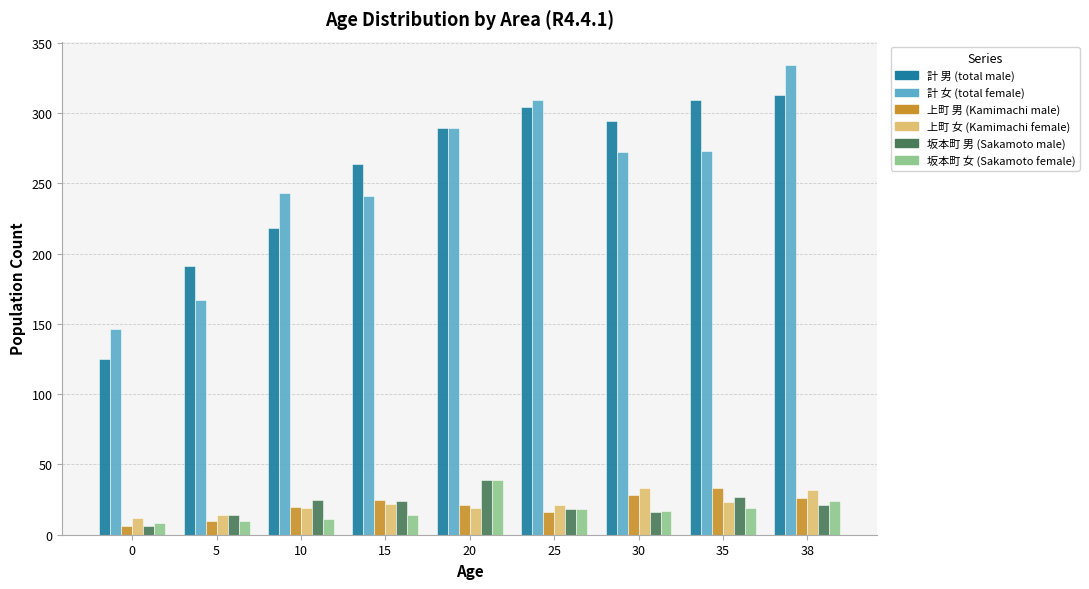

At which category is the sum across all series the highest?

38